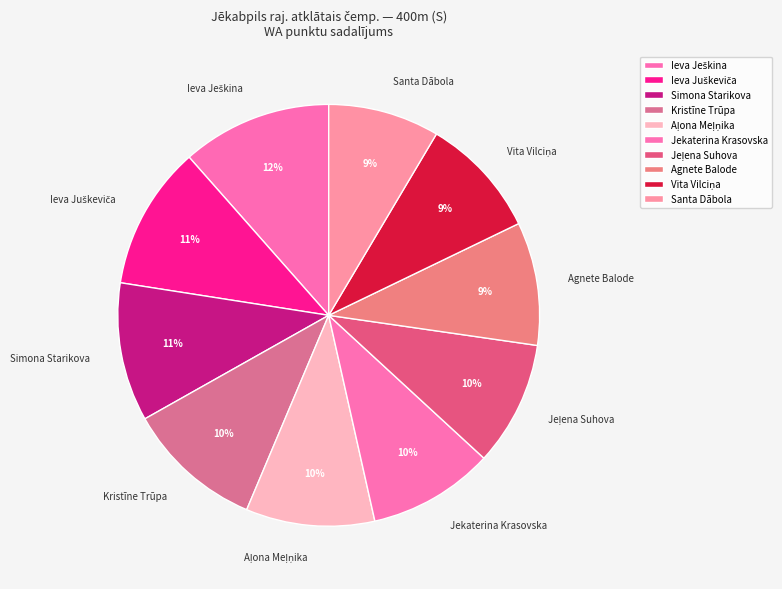

Does any single category account for the majority?

No